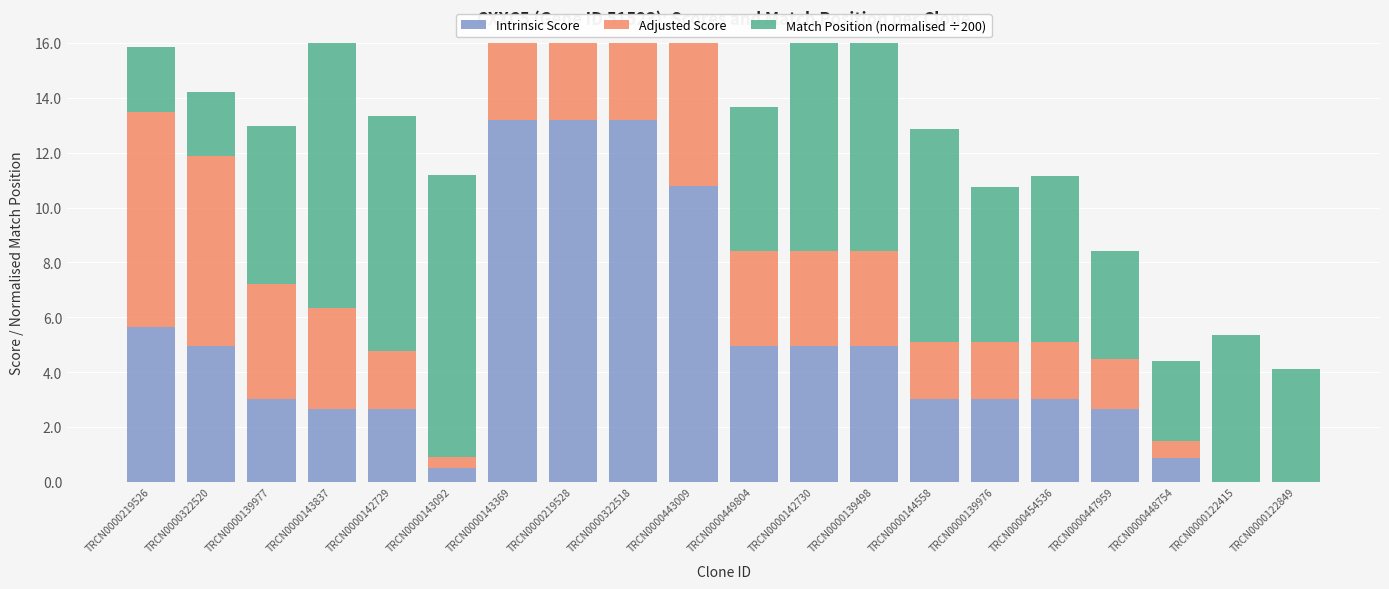

Rank the categories by Adjusted Score value from lowest to highest.

TRCN0000122415, TRCN0000122849, TRCN0000143092, TRCN0000448754, TRCN0000447959, TRCN0000144558, TRCN0000139976, TRCN0000454536, TRCN0000142729, TRCN0000449804, TRCN0000142730, TRCN0000139498, TRCN0000143837, TRCN0000139977, TRCN0000322520, TRCN0000443009, TRCN0000219526, TRCN0000143369, TRCN0000219528, TRCN0000322518